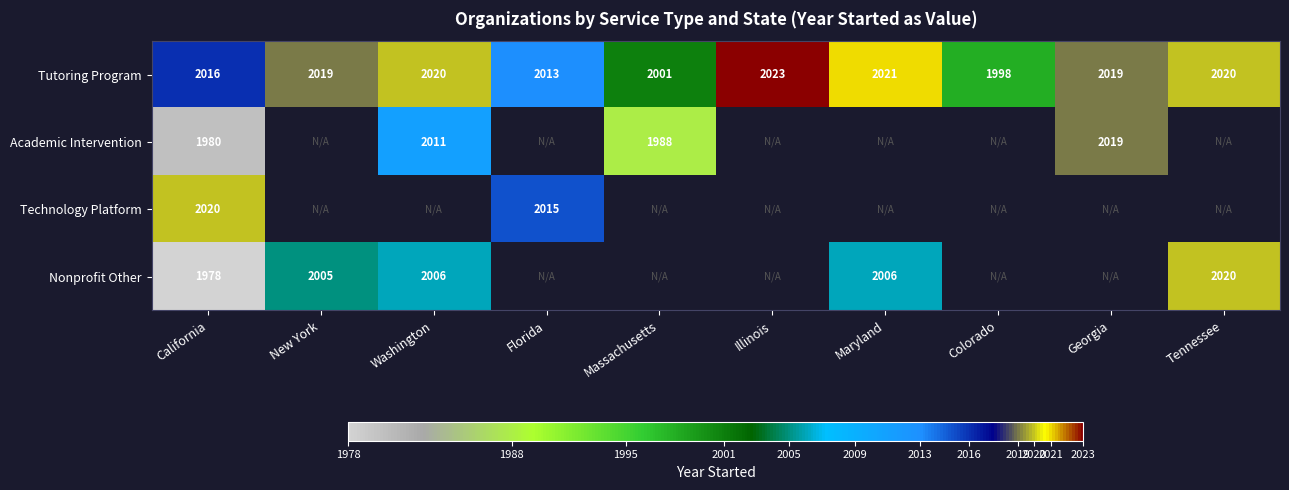

The value of Academic Intervention at Massachusetts is 1988. True or false?

True